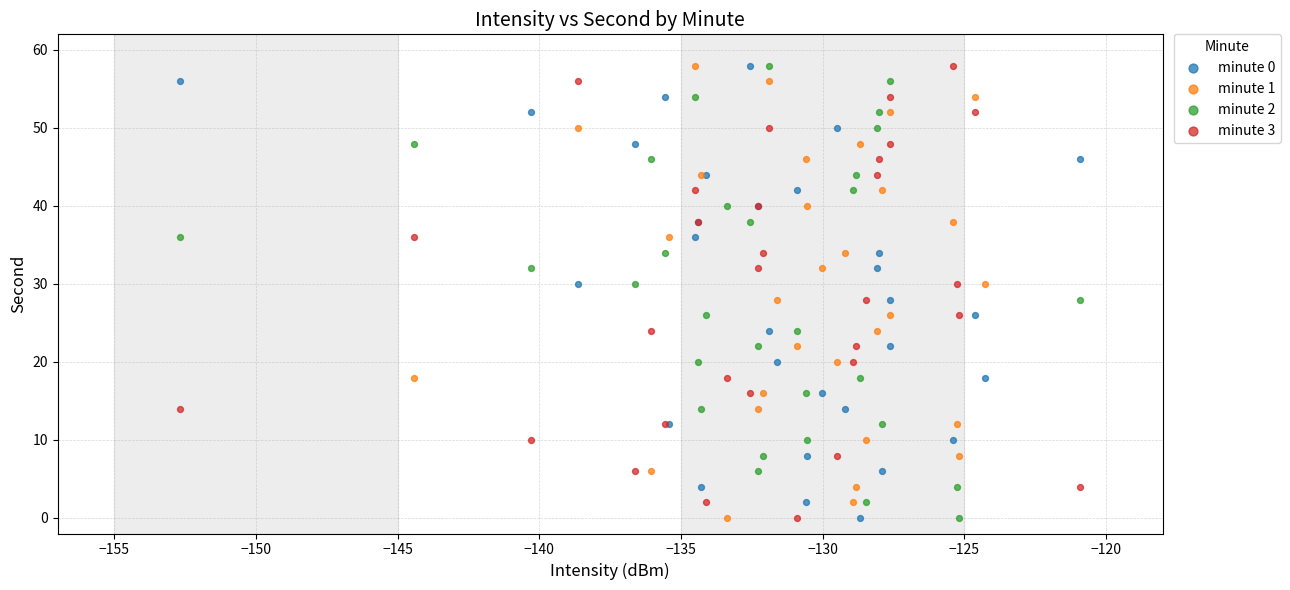

What are all the series names shown in the legend?

minute 0, minute 1, minute 2, minute 3